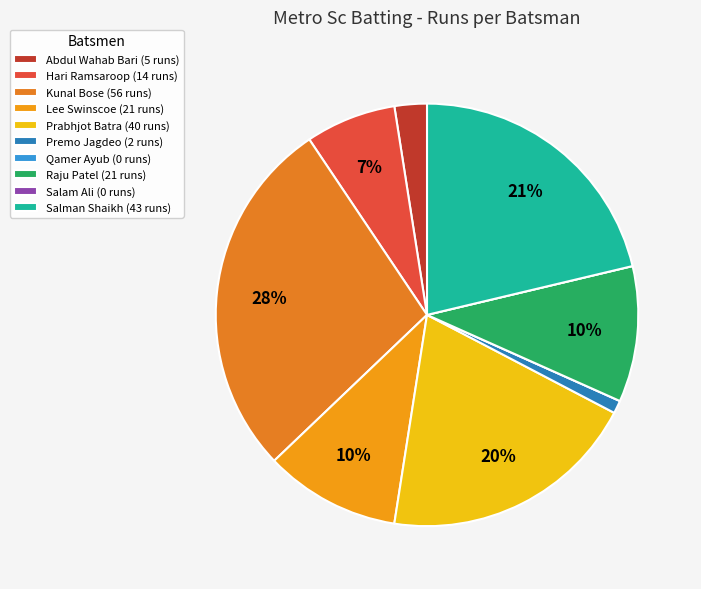

Is it true that Prabhjot Batra is 20% of the pie?

True